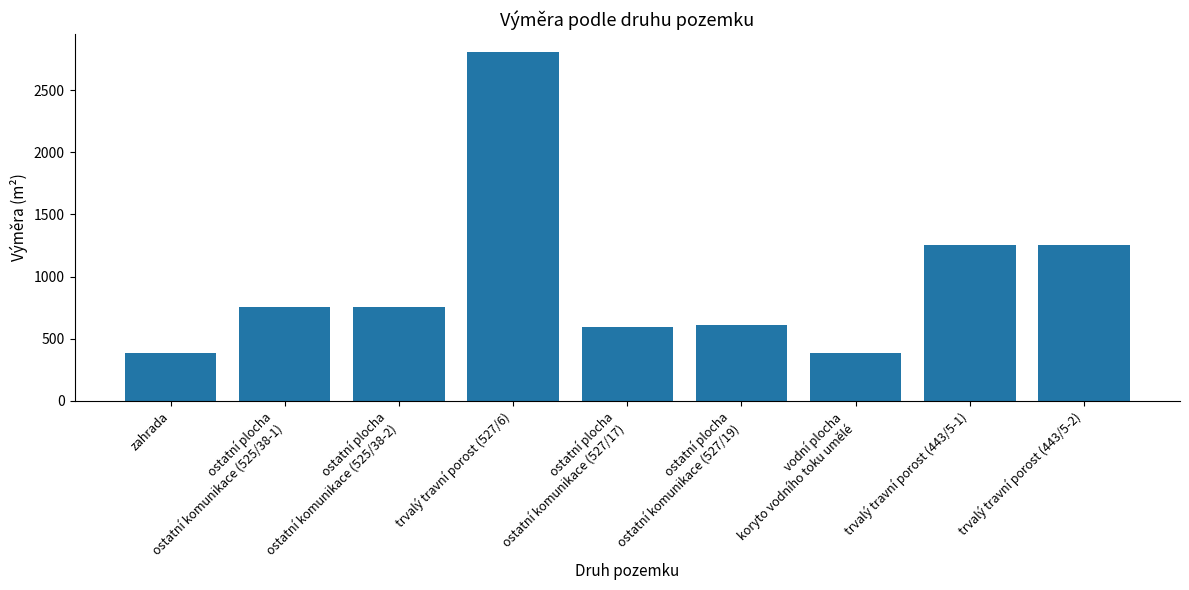

Between zahrada and trvalý travní porost (443/5-1), which is larger?

trvalý travní porost (443/5-1)